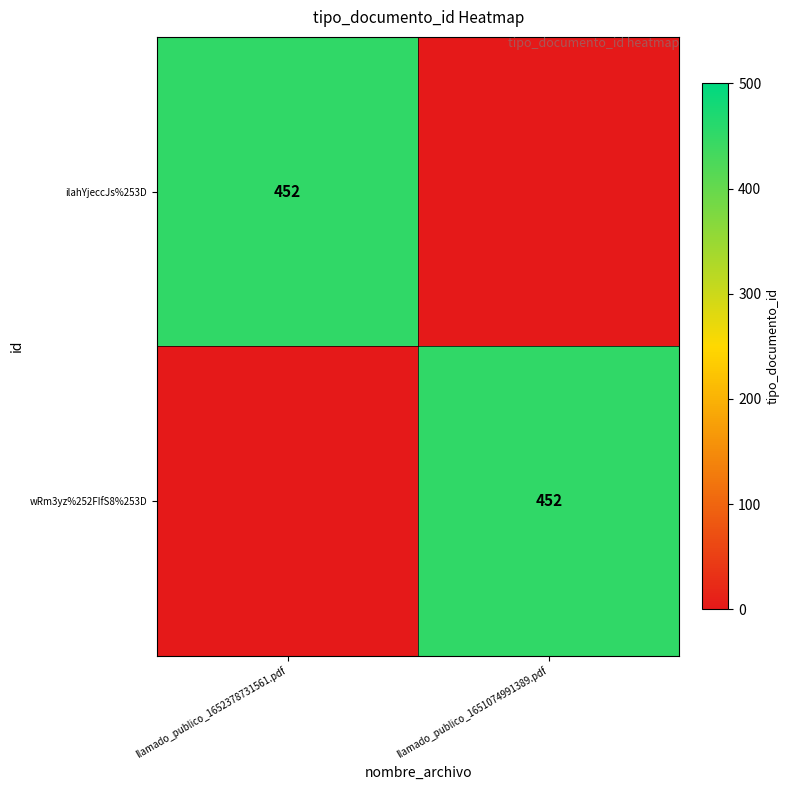

Is it true that wRm3yz%252FIfS8%253D equals 452 at llamado_publico_1651074991389.pdf?

True